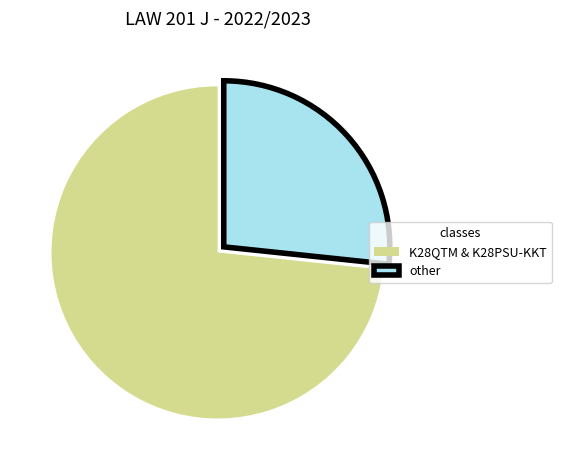

Is there a majority slice in this chart?

Yes